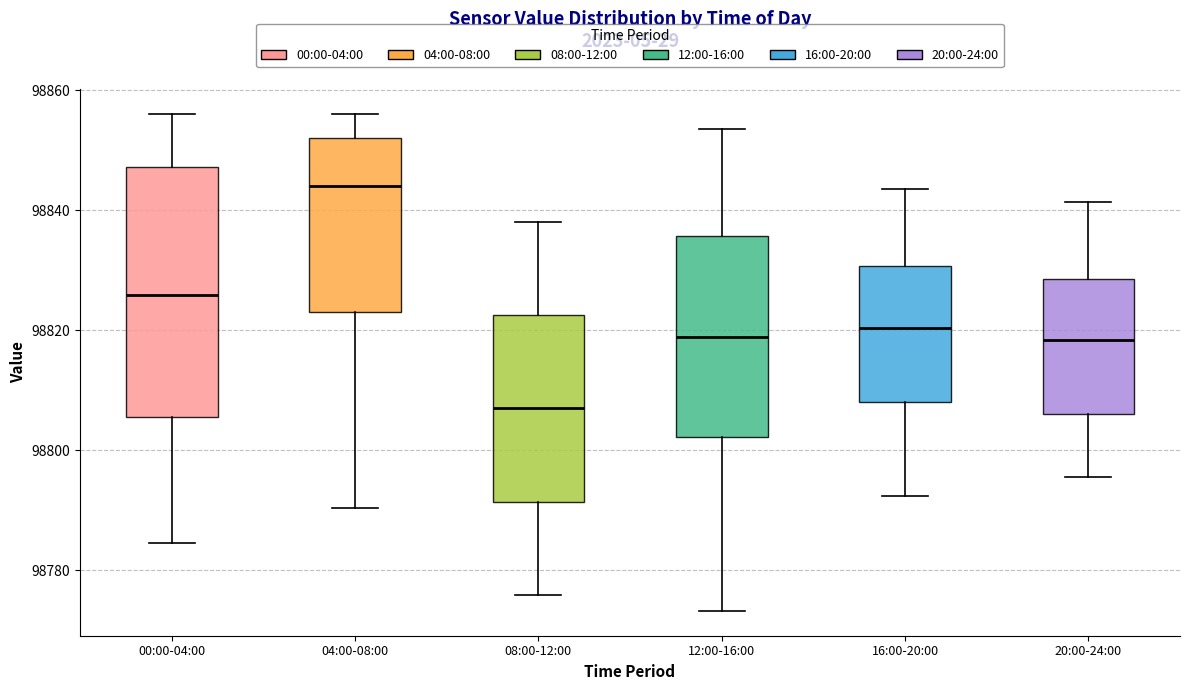

Reading left to right, transcribe this box plot: for each box, give where its median line is, the range the box spans, and where its two whiskers end, as read against the y-axis. The values are not printed on the chart, so give them approximately, as read against the axis.

00:00-04:00: median 98826, box 98806 to 98848, whiskers 98784 to 98856
04:00-08:00: median 98844, box 98824 to 98852, whiskers 98790 to 98856
08:00-12:00: median 98806, box 98792 to 98822, whiskers 98776 to 98838
12:00-16:00: median 98818, box 98802 to 98836, whiskers 98774 to 98854
16:00-20:00: median 98820, box 98808 to 98830, whiskers 98792 to 98844
20:00-24:00: median 98818, box 98806 to 98828, whiskers 98796 to 98842